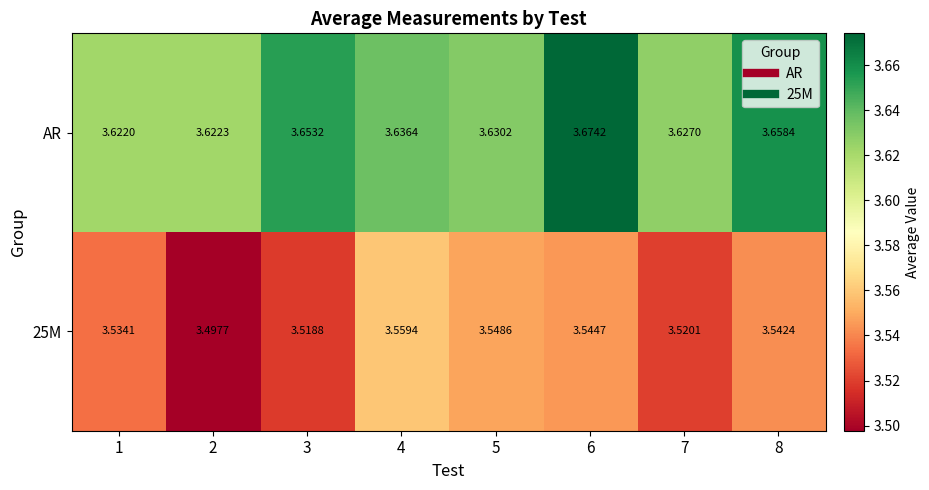

Is the value of 25M at 3 greater than the value of AR at 4?

No